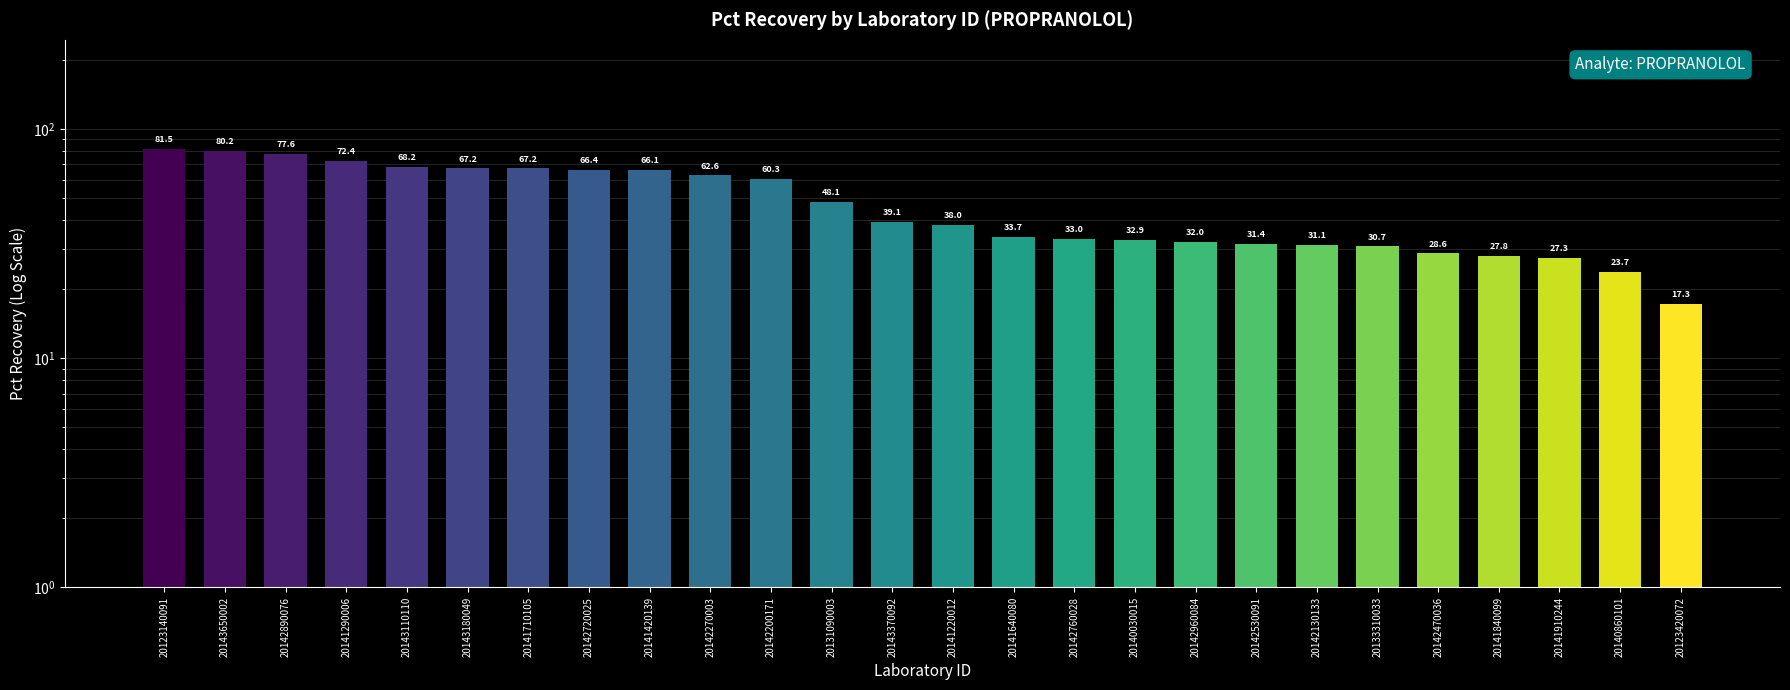

What is the minimum value shown in the chart?

17.3